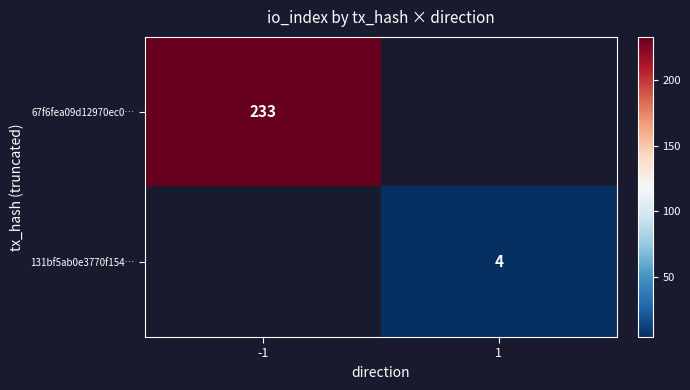

The value of 67f6fea09d12970ec0… at -1 is 233. True or false?

True